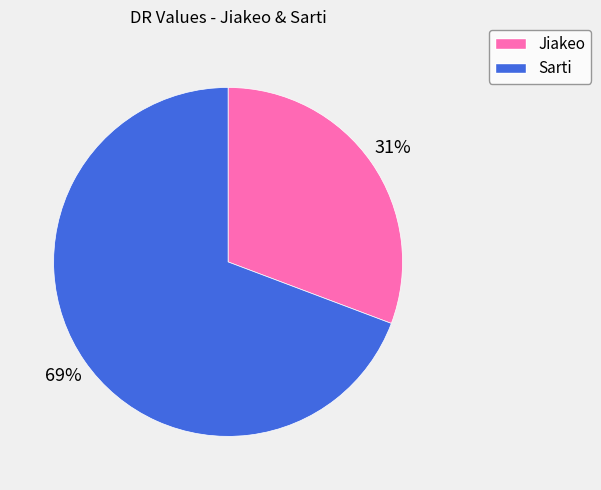

Combined, do Jiakeo and Sarti account for over 50%?

Yes